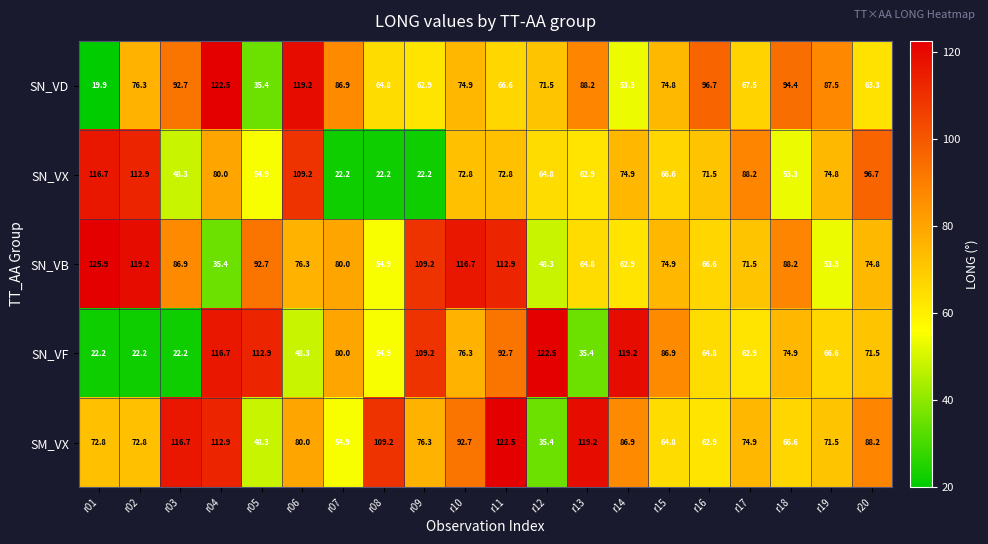

Between r02 and r18, which series saw the biggest shift?

SN_VX